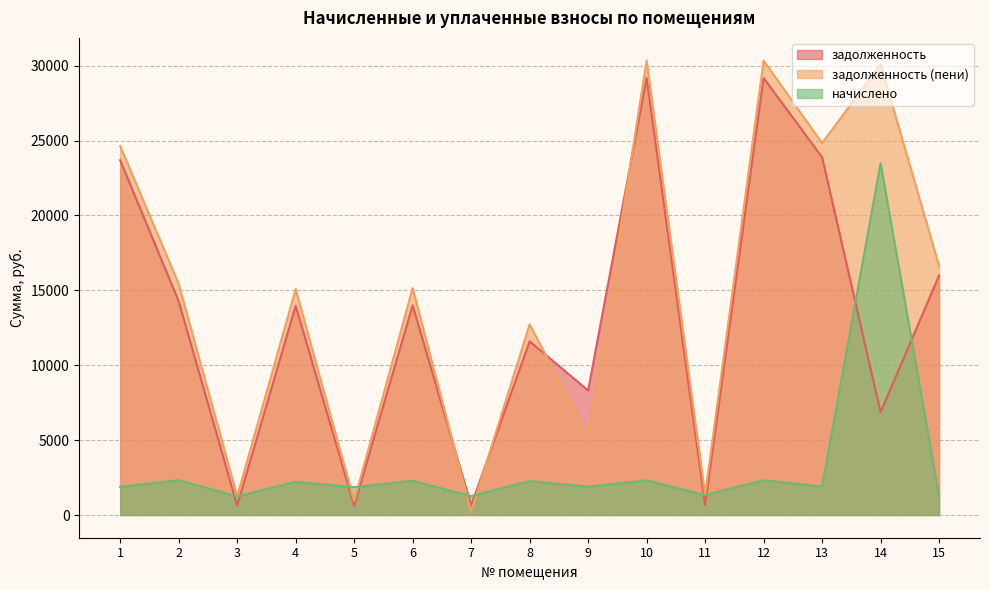

What is the sum of the задолженность values at 9 and 13?

32194.4